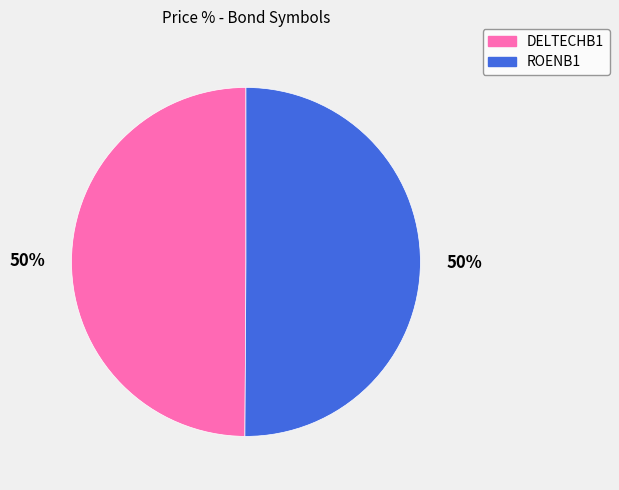

The DELTECHB1 slice represents 40% of the pie. True or false?

False